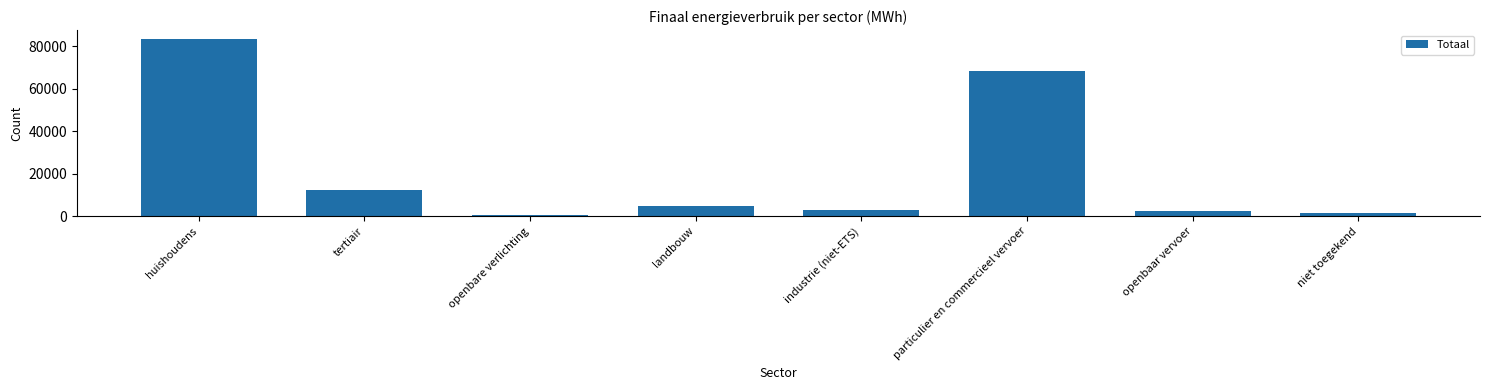

Reading right to left, extract all data points from this chart.

niet toegekend=1469.1	openbaar vervoer=2570.8	particulier en commercieel vervoer=68441.1	industrie (niet-ETS)=3039.5	landbouw=4817.8	openbare verlichting=533.3	tertiair=12339.2	huishoudens=83460.3